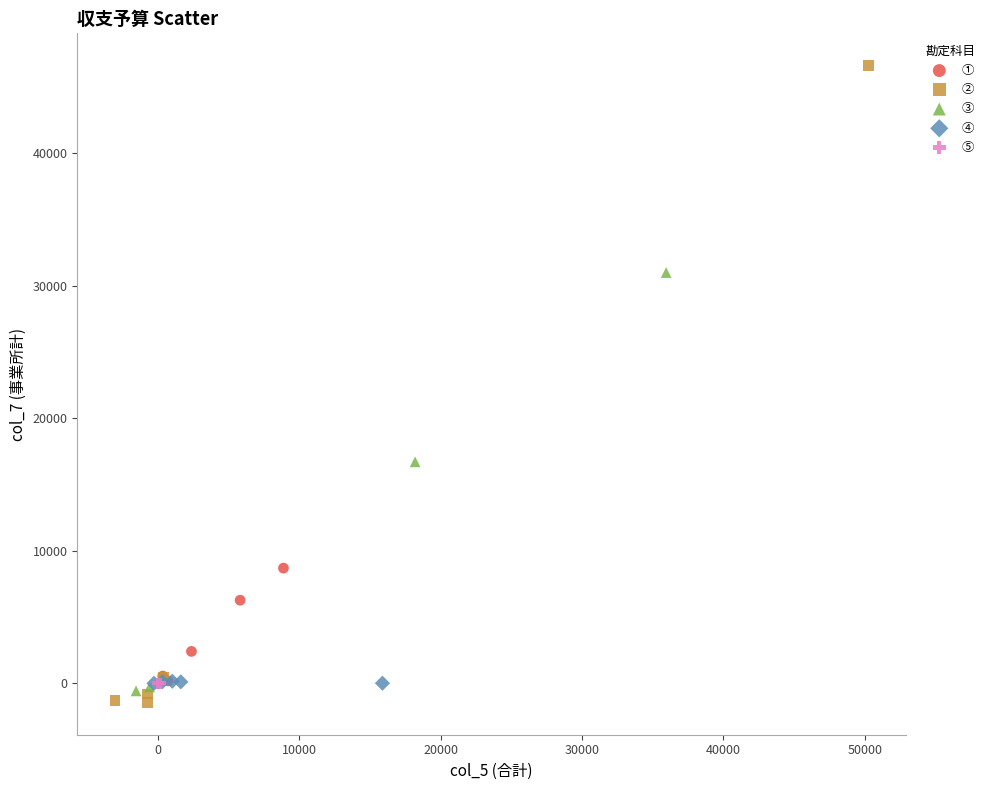

Which series has the widest spread of Y values?

②